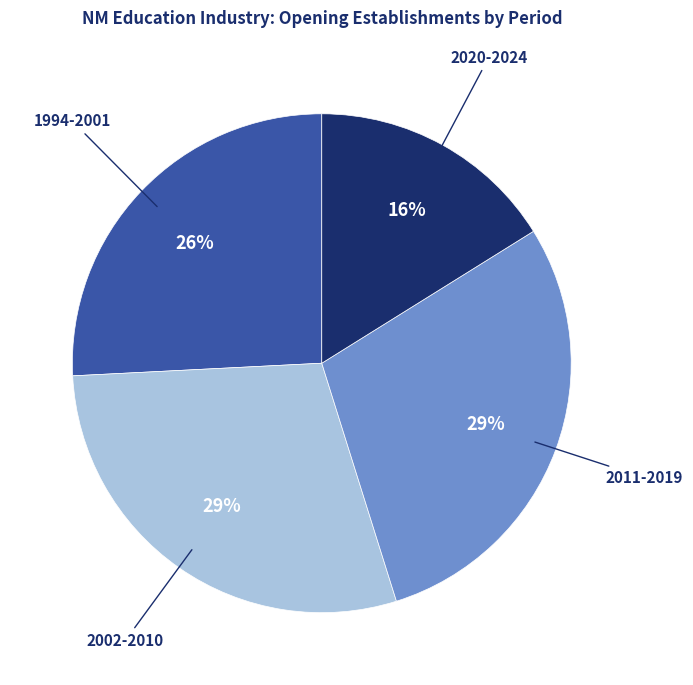

To the nearest percent, what is the average slice percentage?

25%